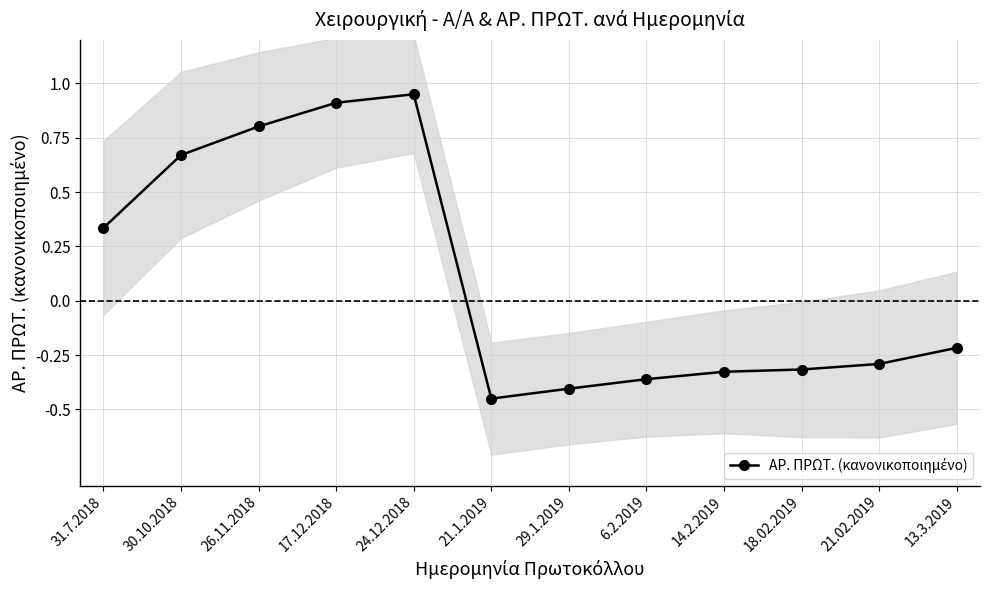

How many positive values are there?

5